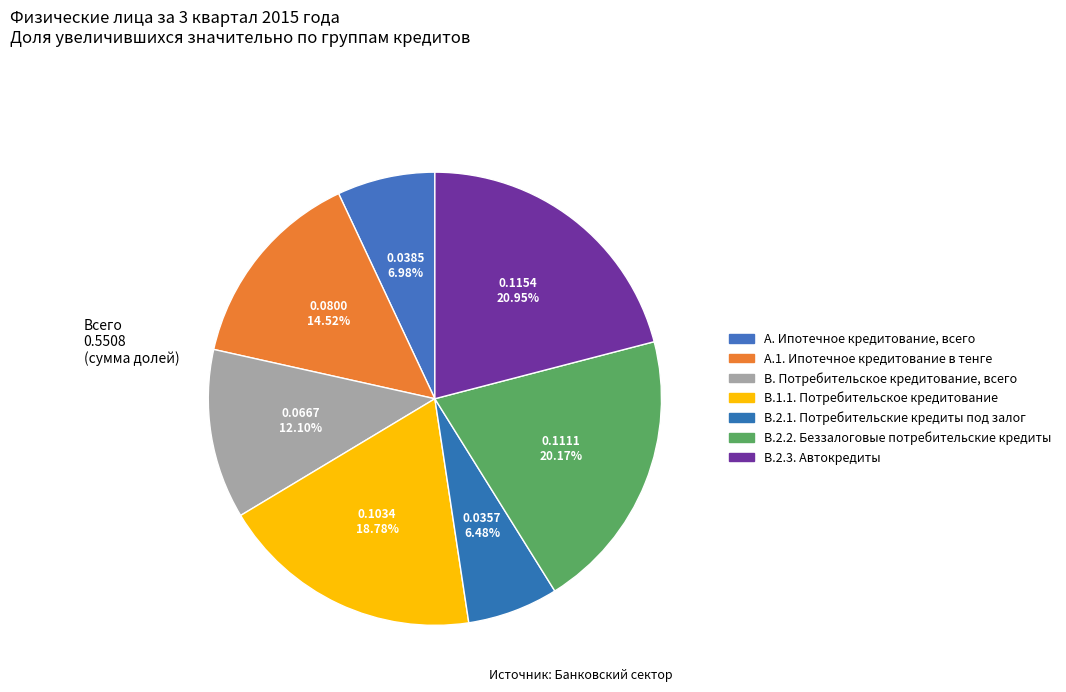

The А. Ипотечное кредитование, всего slice represents 7% of the pie. True or false?

True